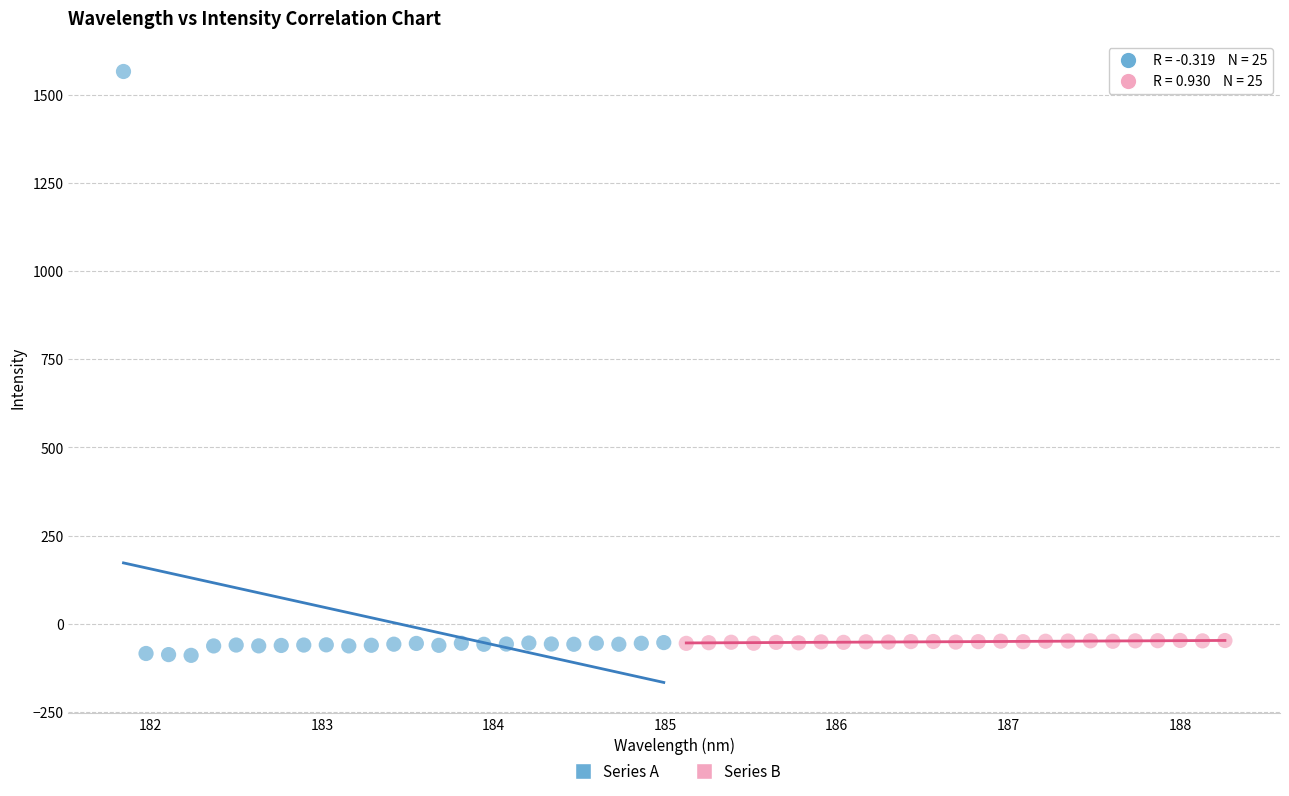

Which series reaches the maximum Y coordinate?

Series A